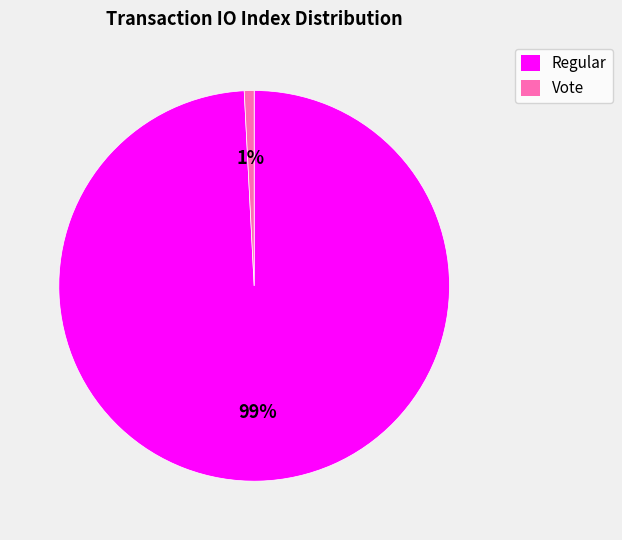

The Vote slice represents 1% of the pie. True or false?

True